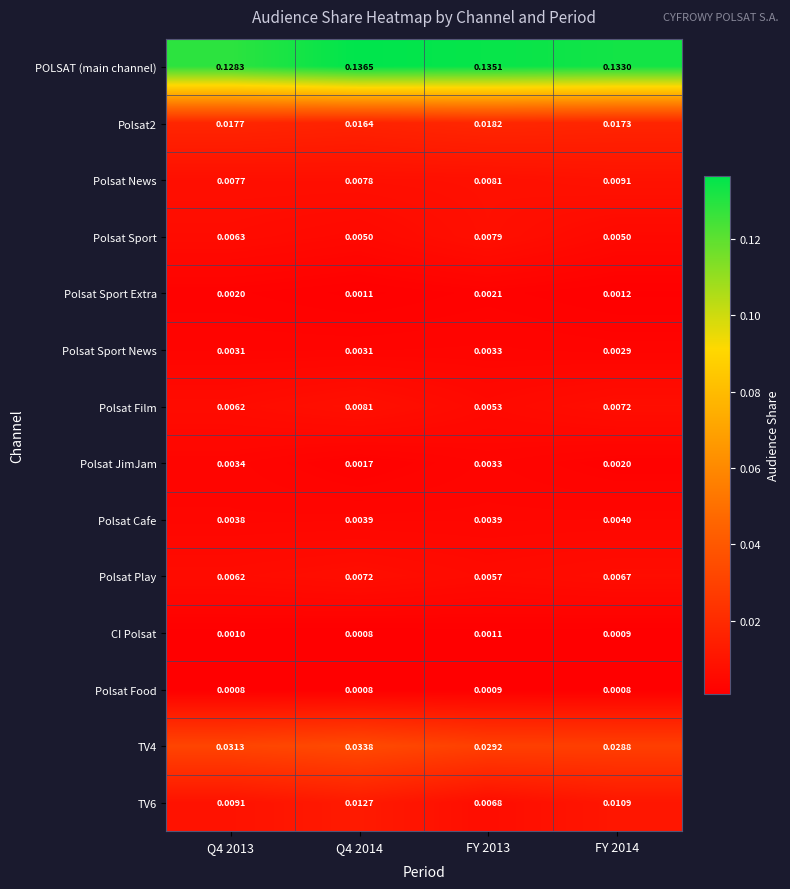

What is the total value across all series at FY 2014?

0.2